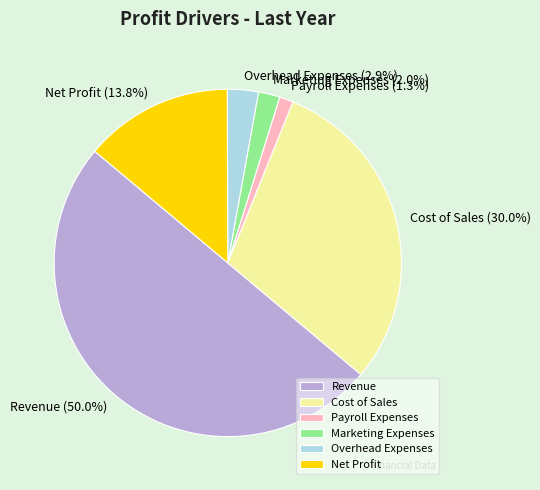

Is it true that Revenue is 50% of the pie?

True